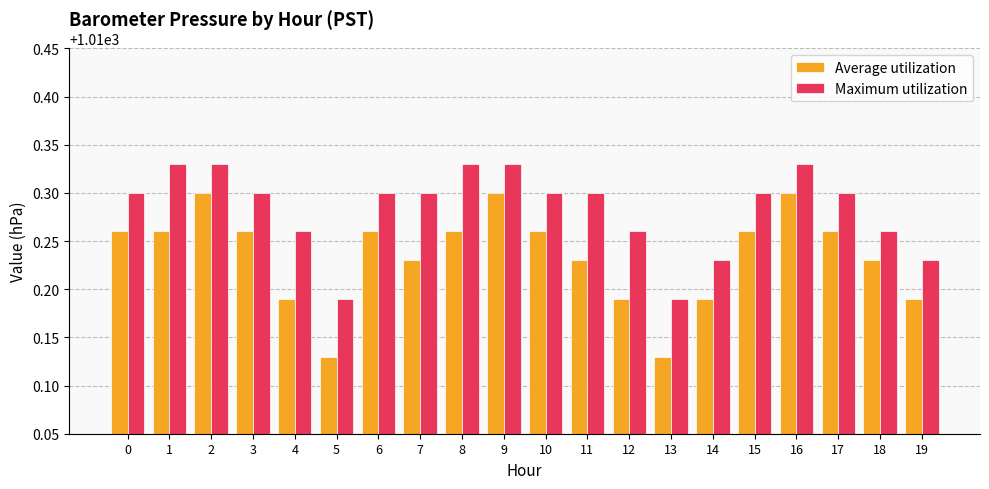

At how many categories does at least one series exceed 1010?

20